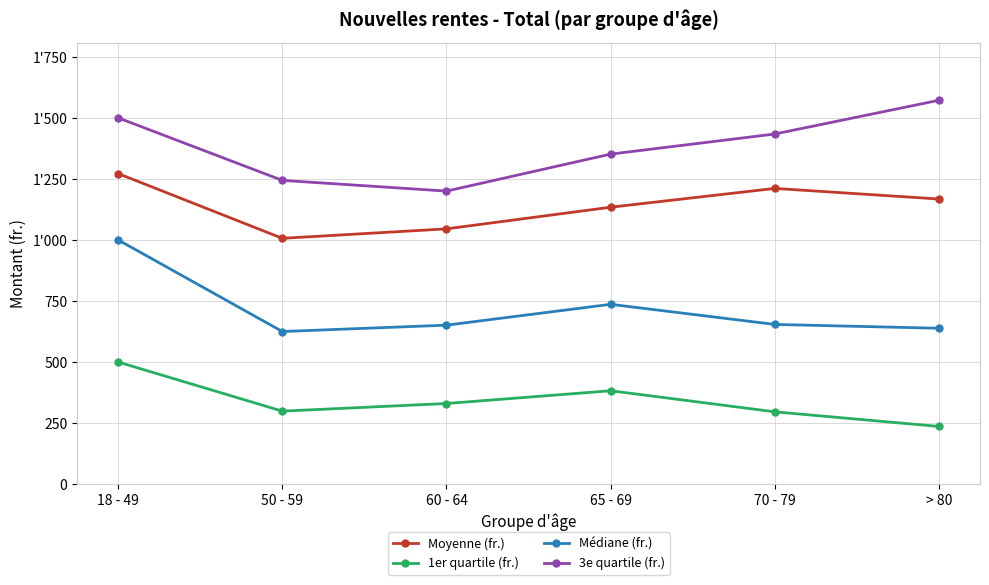

Reading left to right, extract all data points from this chart.

Moyenne (fr.): 18 - 49=1271.8	50 - 59=1006.7	60 - 64=1045.5	65 - 69=1134.1	70 - 79=1211.1	> 80=1167.6
1er quartile (fr.): 18 - 49=500.0	50 - 59=298.9	60 - 64=330.2	65 - 69=382.4	70 - 79=296.2	> 80=236.2
Médiane (fr.): 18 - 49=1000.0	50 - 59=625.0	60 - 64=651.0	65 - 69=736.5	70 - 79=654.0	> 80=638.4
3e quartile (fr.): 18 - 49=1500.0	50 - 59=1244.0	60 - 64=1200.1	65 - 69=1351.6	70 - 79=1433.9	> 80=1572.1